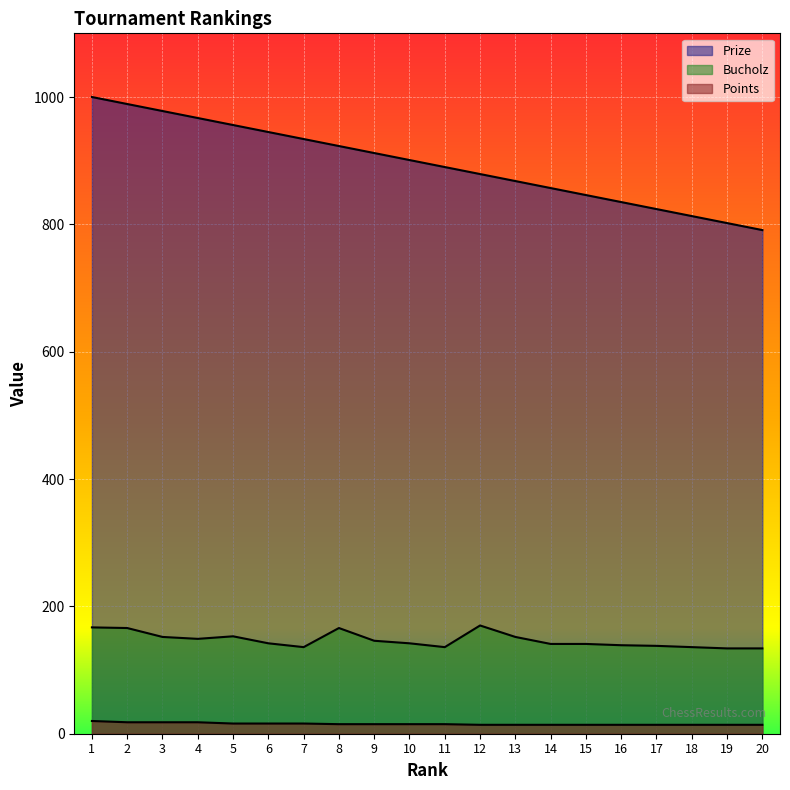

Reading right to left, transcribe all the data shown in this chart.

Prize: 791	802	813	824	835	846	857	868	879	890	901	912	923	934	945	956	967	978	989	1000
Bucholz: 134	134	136	138	139	141	141	152	170	136	142	146	166	136	142	153	149	152	166	167
Points: 14	14	14	14	14	14	14	14	14	15	15	15	15	16	16	16	18	18	18	20